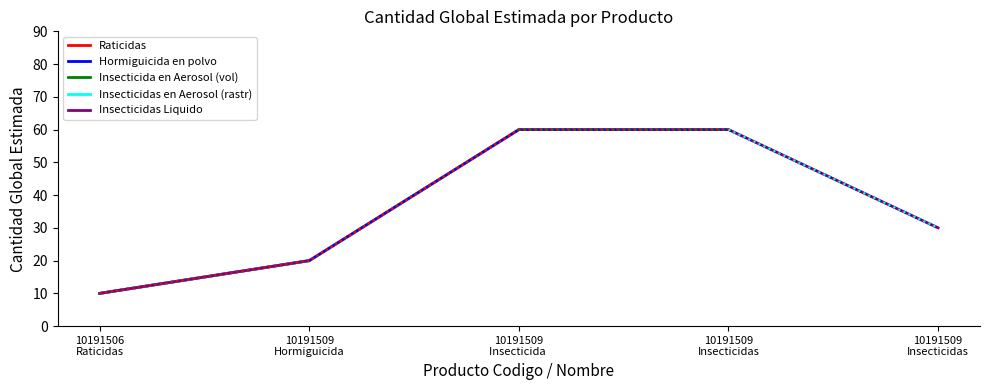

Count the number of categories in the chart.

5